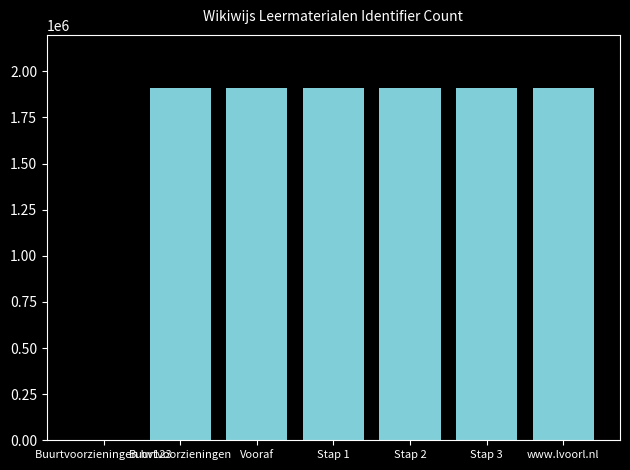

Where is the data nearest to the value 955376?

Buurtvoorzieningen